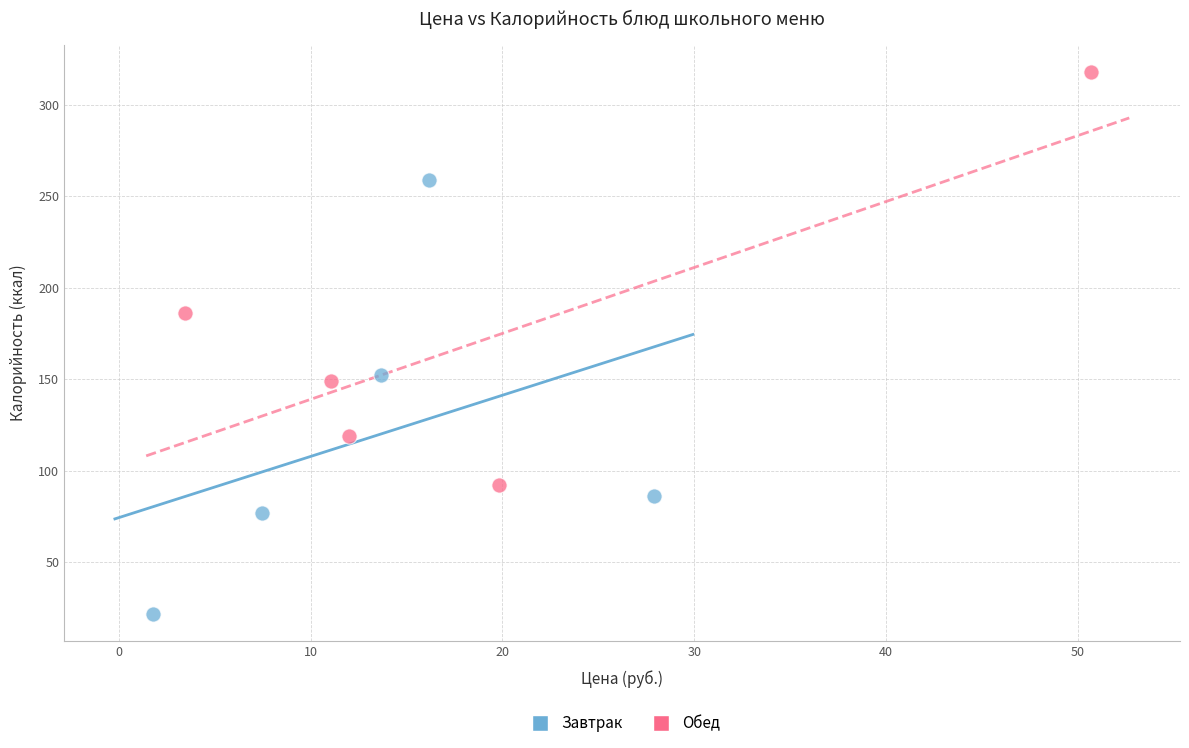

Which series contains the highest Y value?

Обед